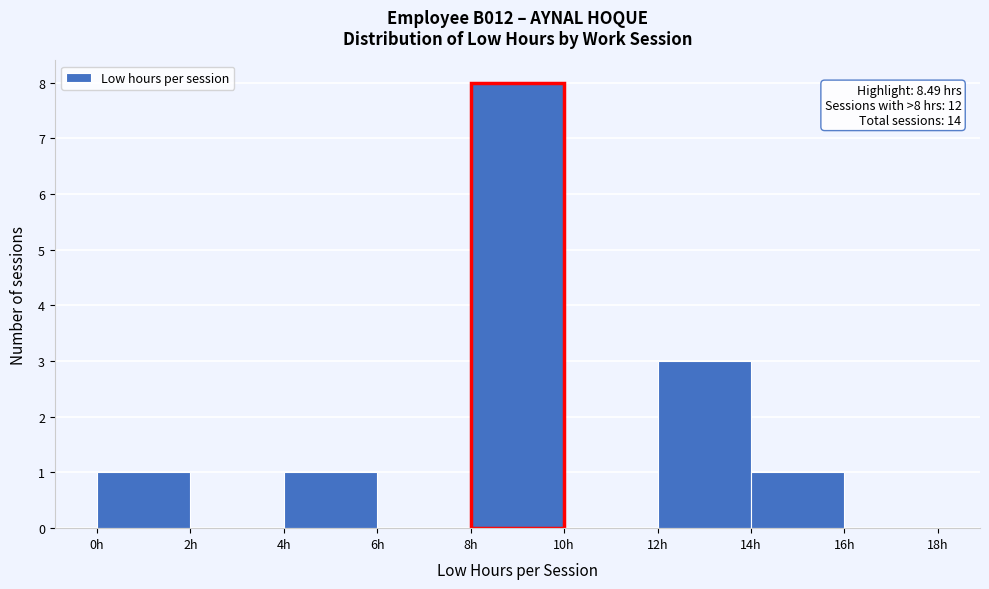

Which range on the x-axis has the tallest bar?

8 to 10